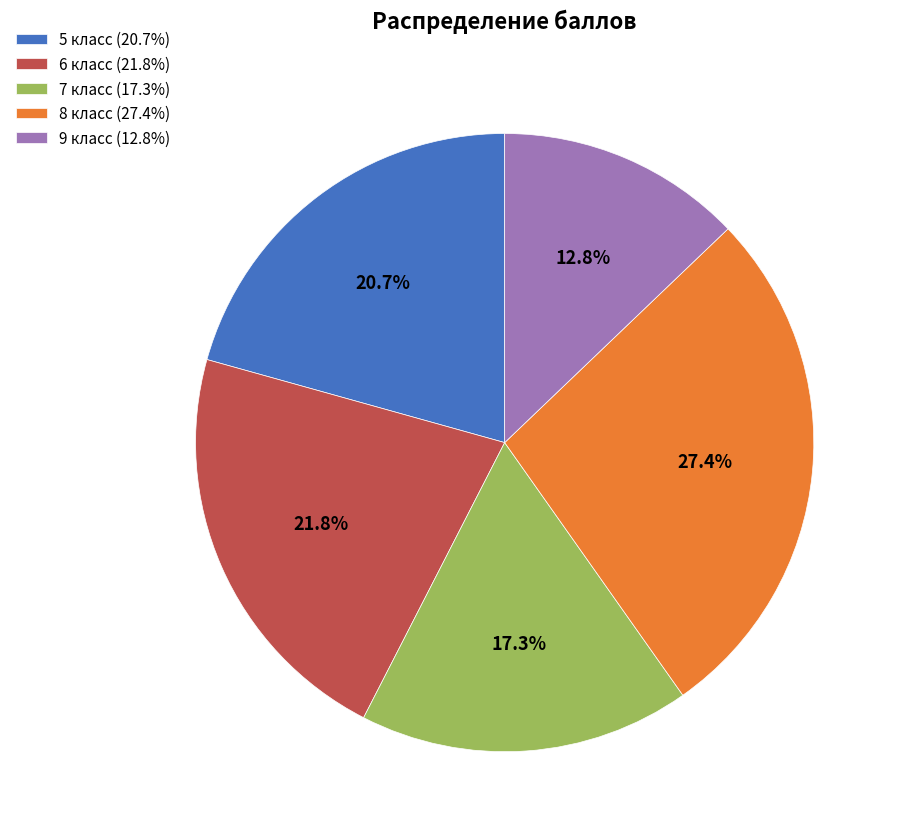

Rank the categories by value from highest to lowest.

8 класс (27.4%), 6 класс (21.8%), 5 класс (20.7%), 7 класс (17.3%), 9 класс (12.8%)